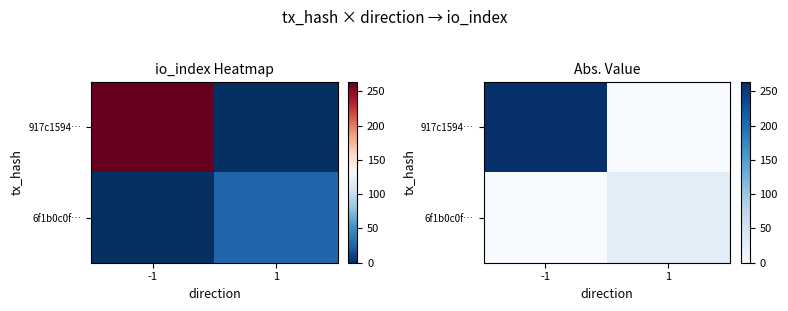

Is it true that 6f1b0c0f… equals -9 at -1?

False